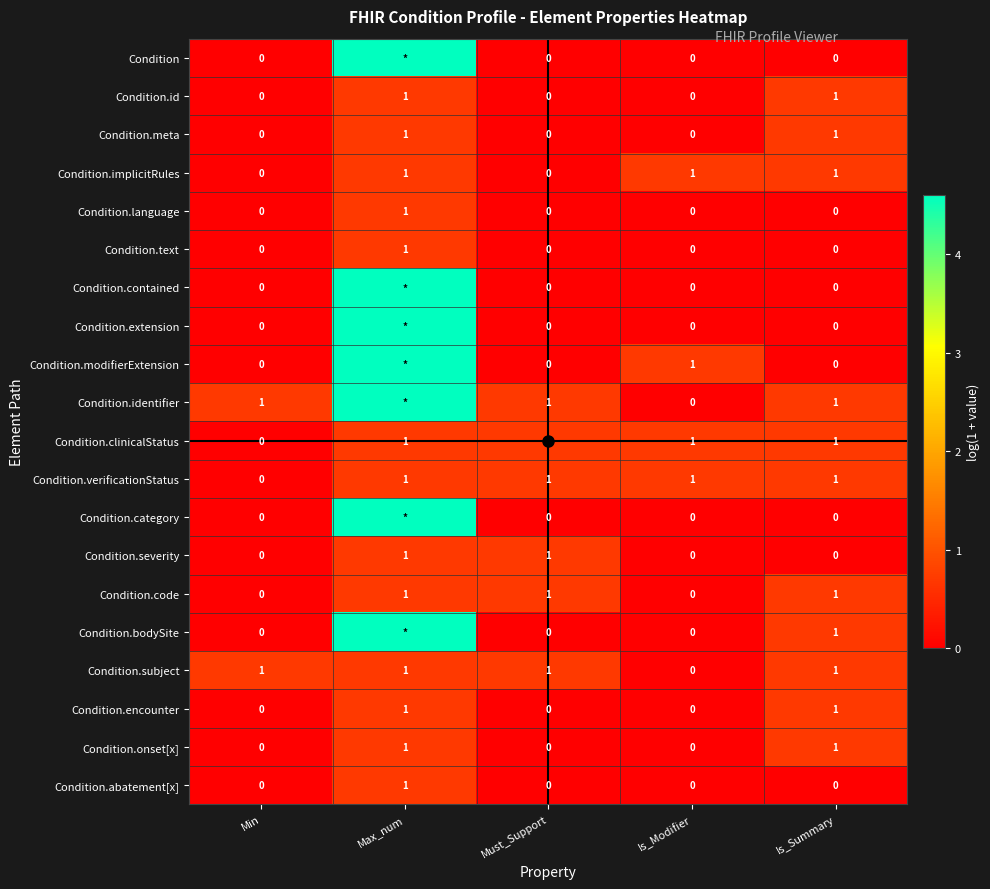

Which has a higher value, Max_num or Must_Support?

Max_num